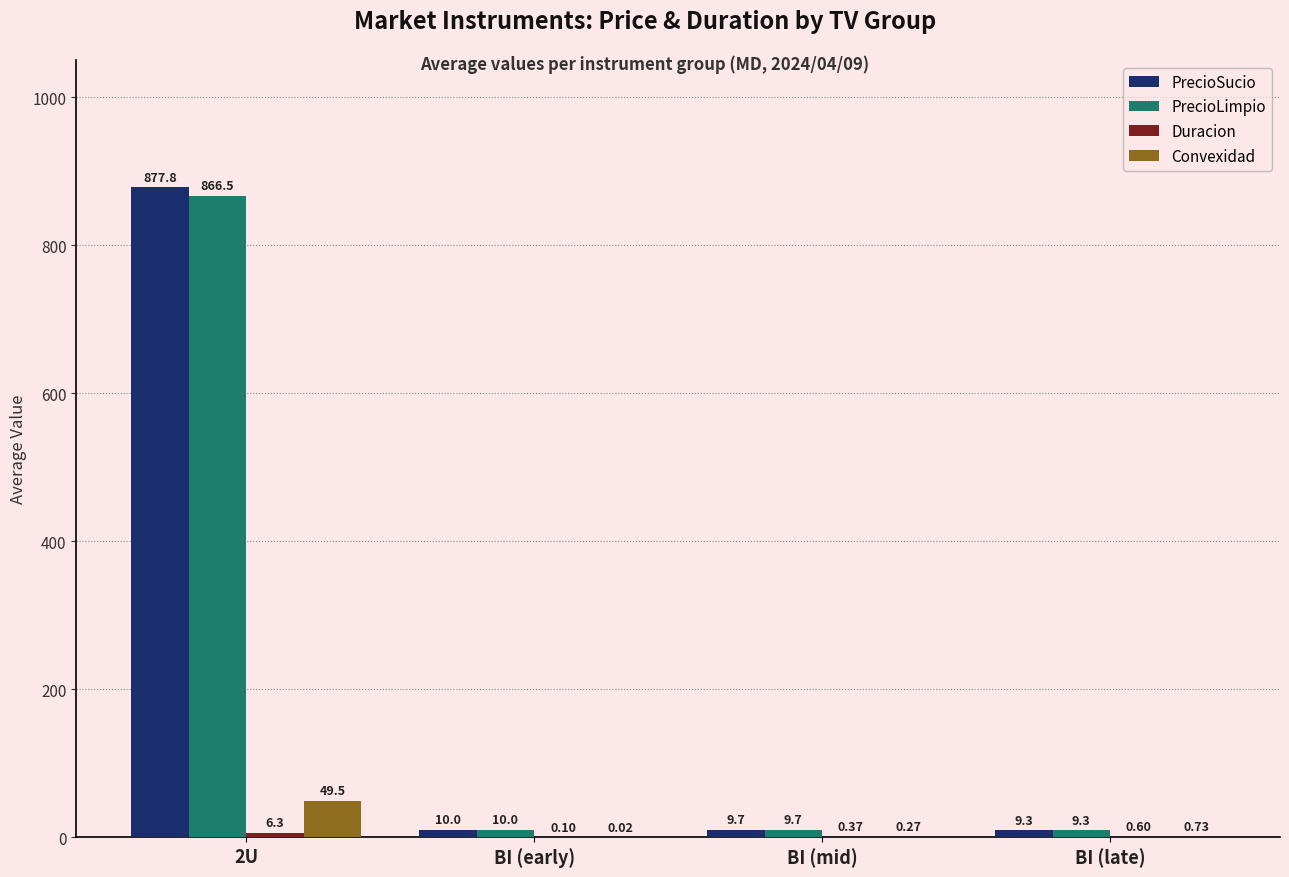

What is the sum of the PrecioSucio values at 2U and BI (late)?

887.1